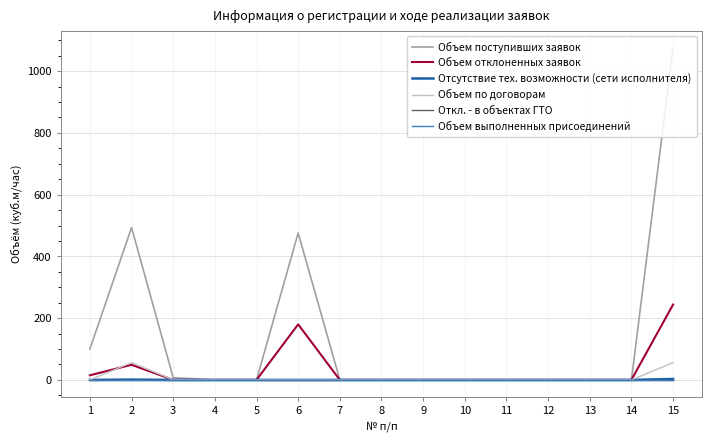

The Объем отклоненных заявок series shows -84.7 at 9. True or false?

False